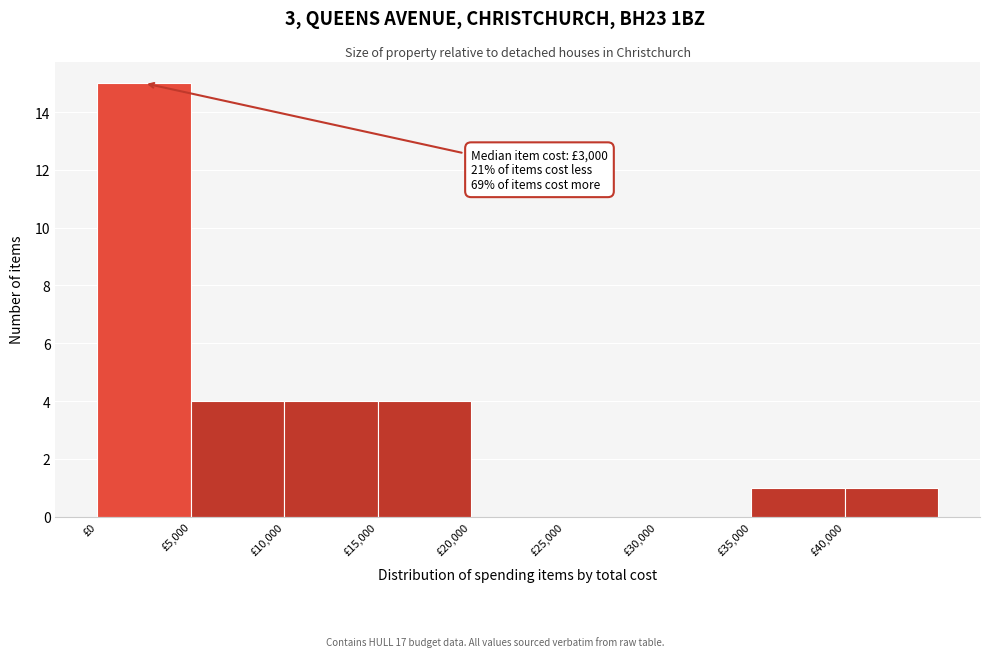

Over which range of the x-axis is the bar tallest?

0 to 5000